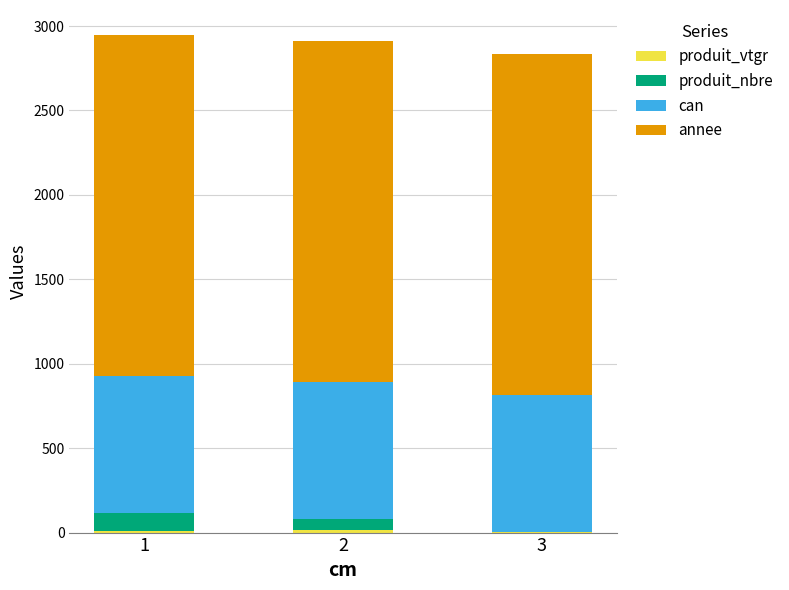

Rank the series at 3 from lowest to highest value.

produit_vtgr, produit_nbre, can, annee